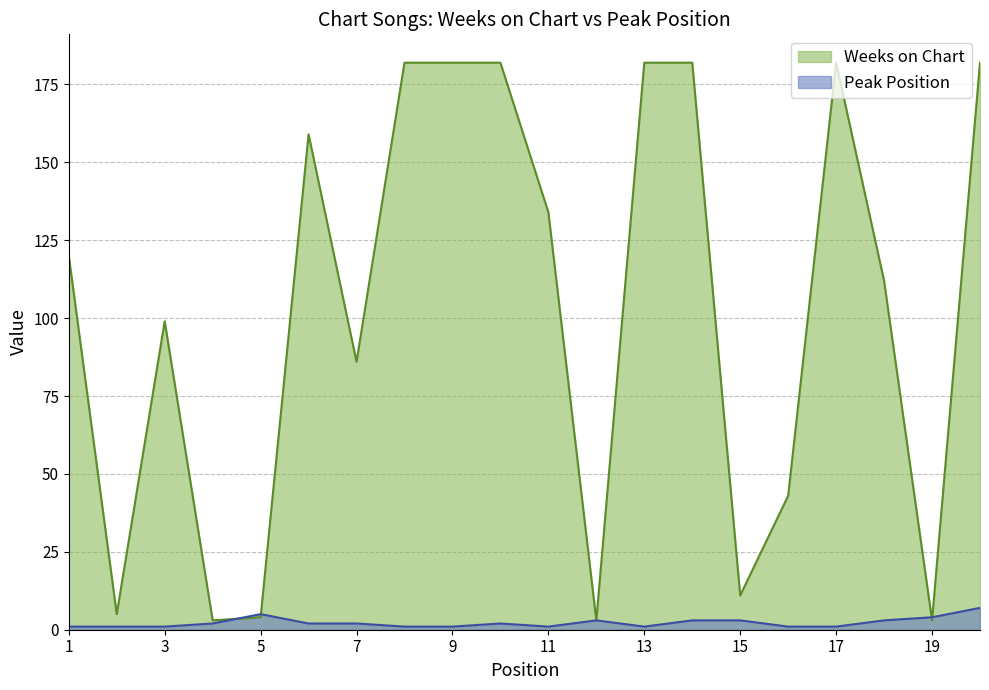

Between 18 and 10, which is larger?

10